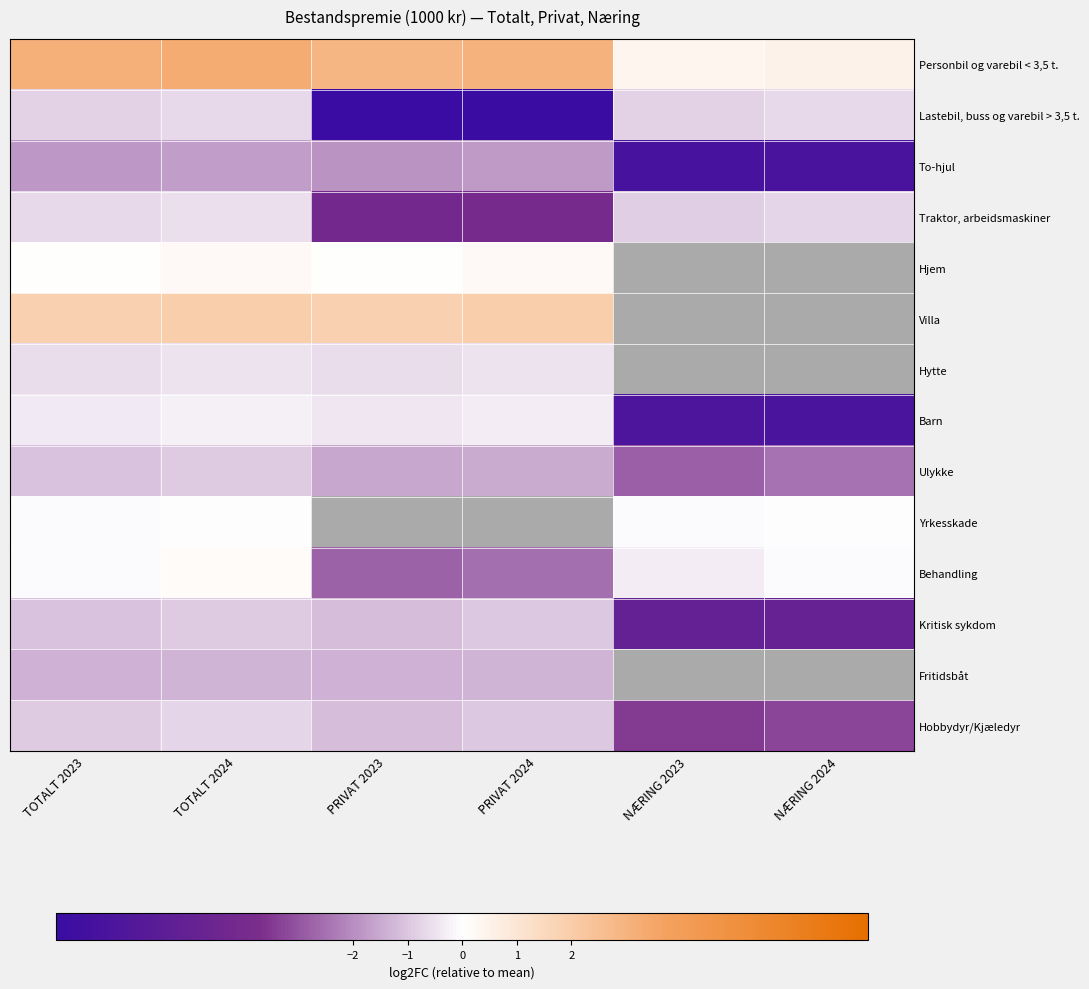

What is the difference between the maximum and minimum values in the Hjem series?

0.2